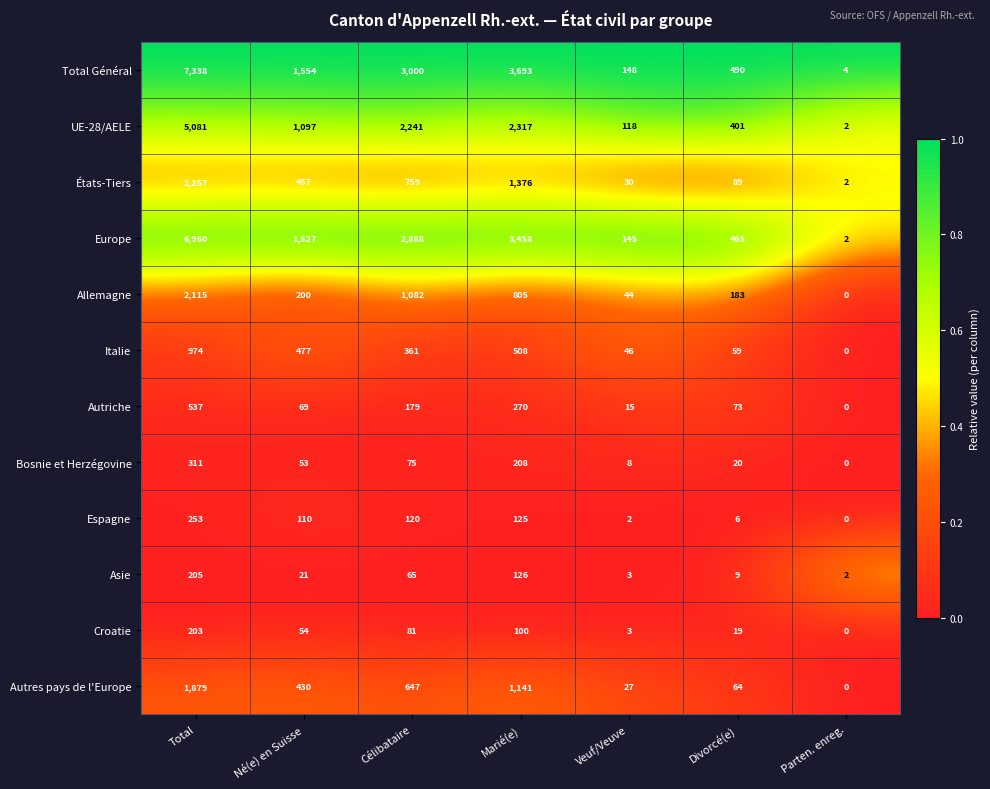

The value of Total Général at Célibataire is 2077. True or false?

False